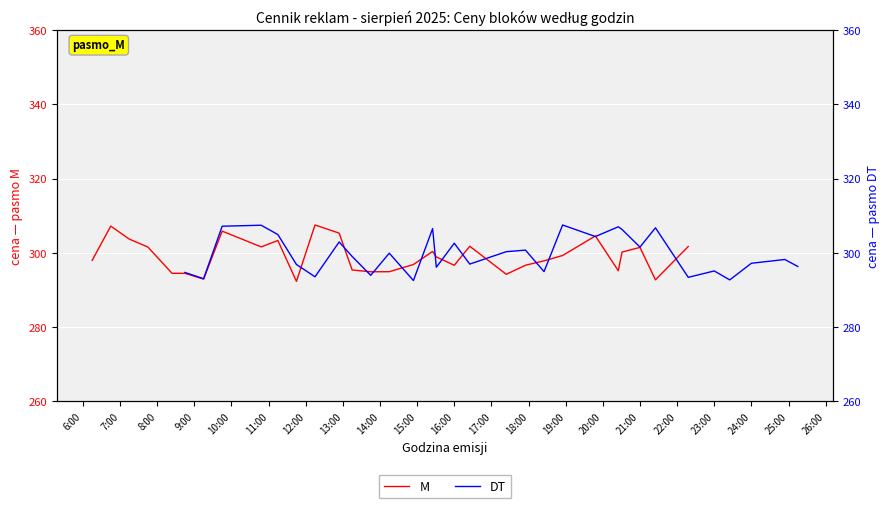

Which series changed the most between 18:00 and 28?

DT